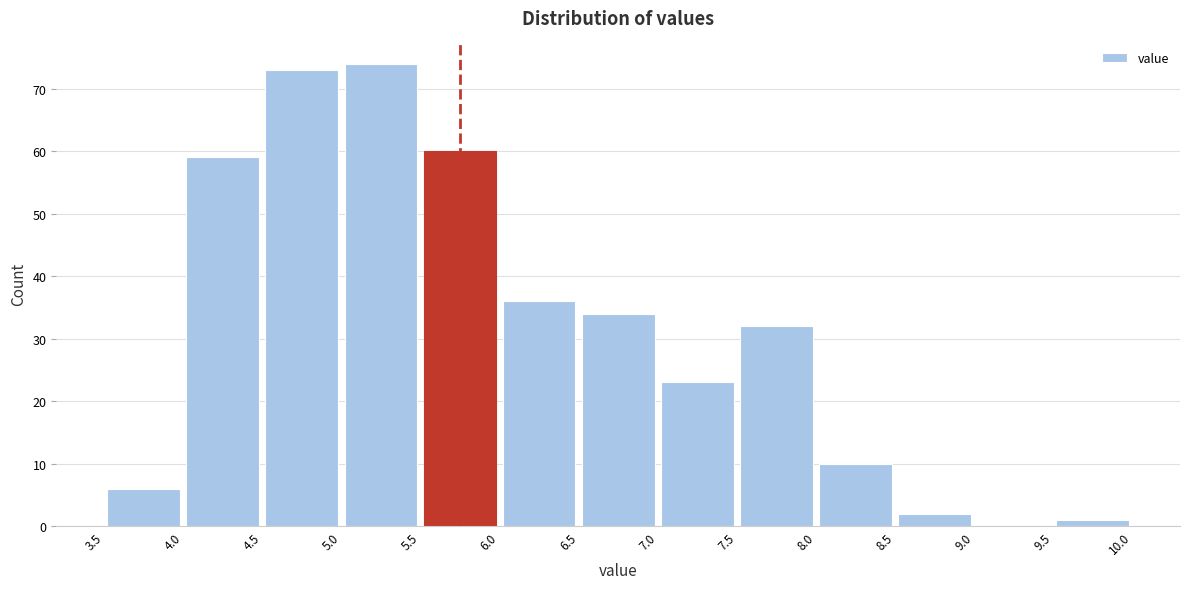

Over which range of the x-axis is the bar tallest?

5.0 to 5.5